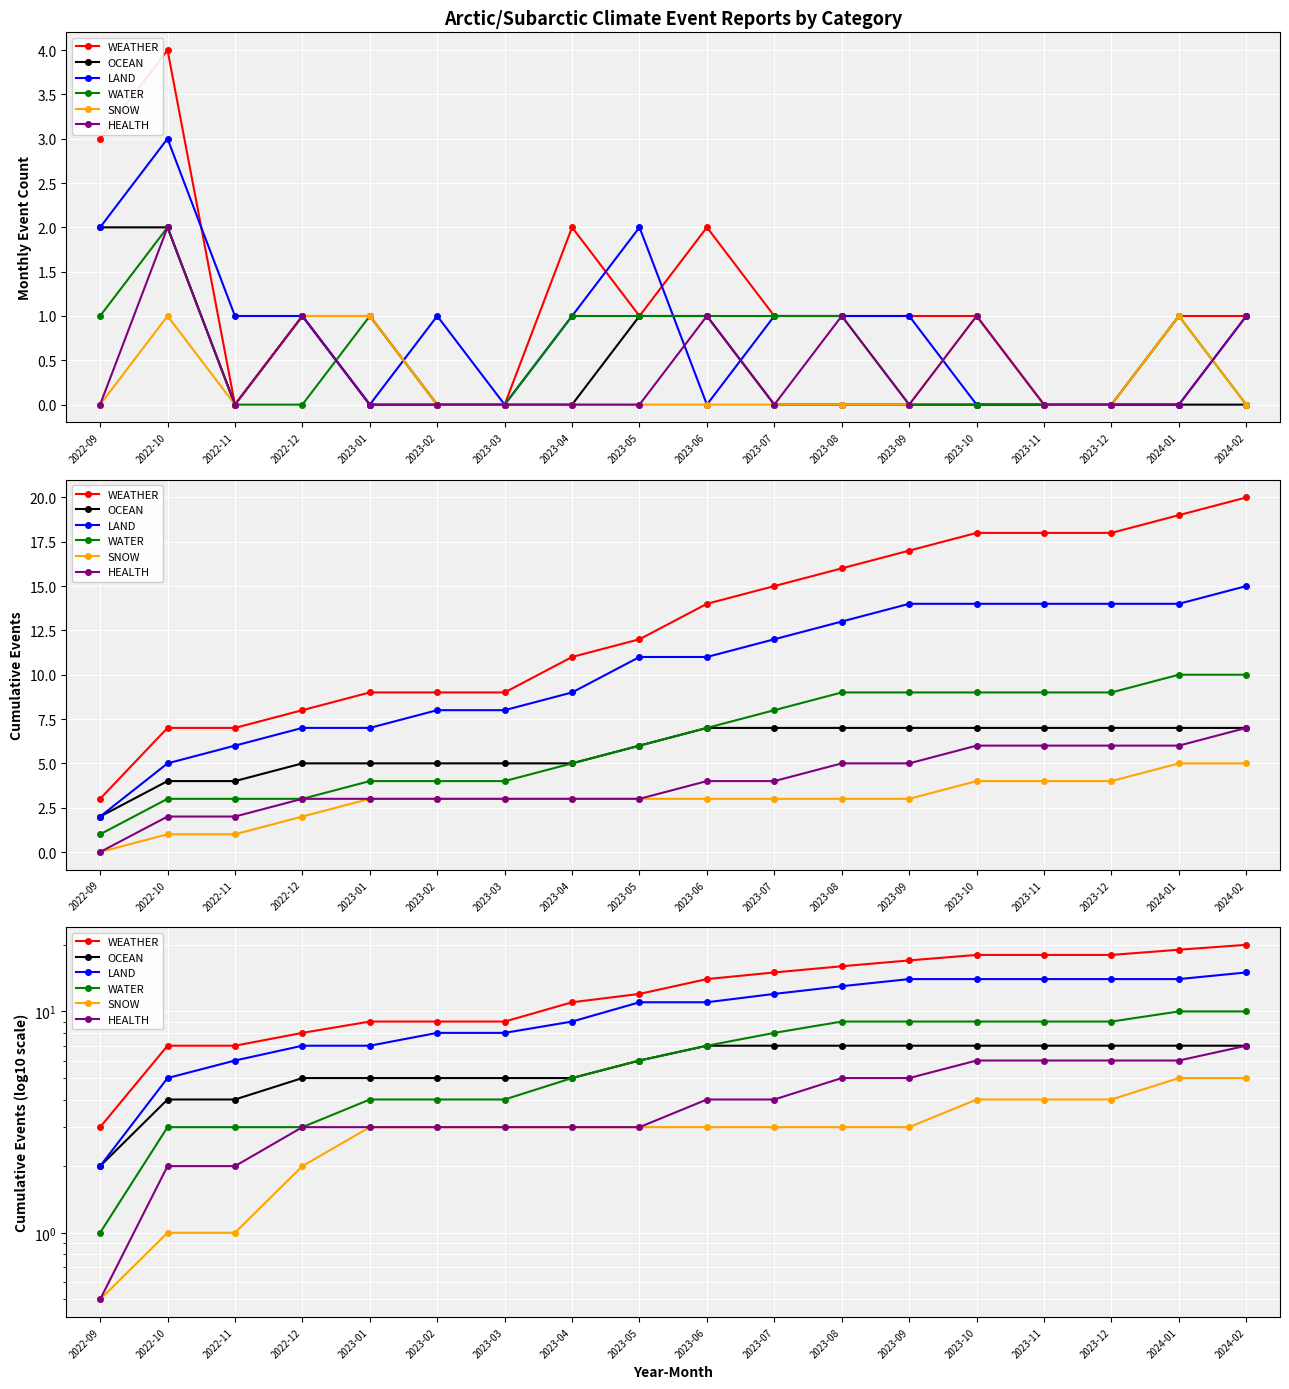

At which label does WATER reach its peak?

2024-01